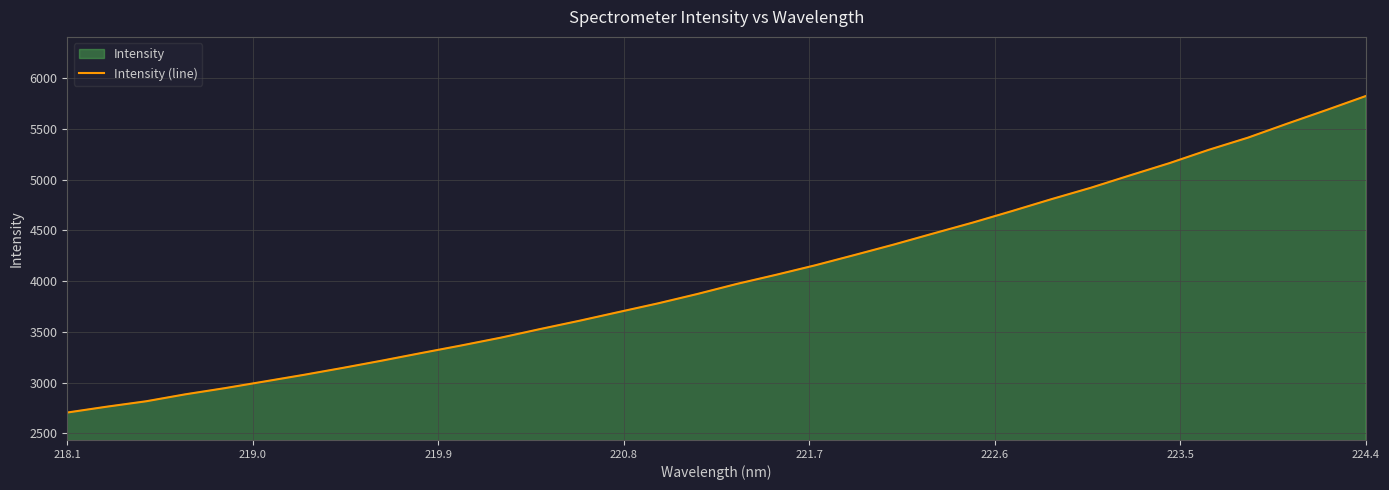

What is the value of the 7th point from the left?

3075.6